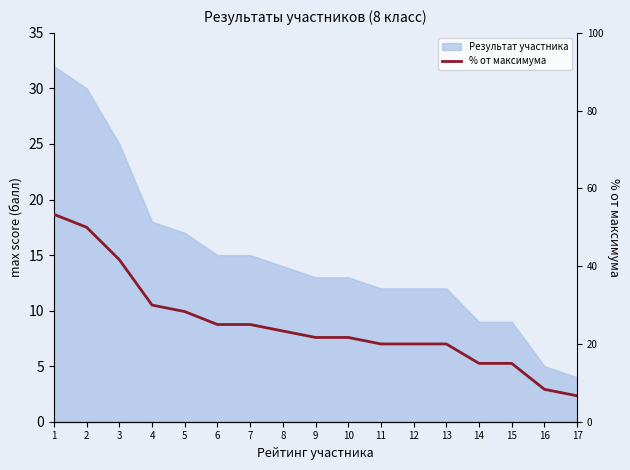

Is it true that the value at 1 is 7.6?

False